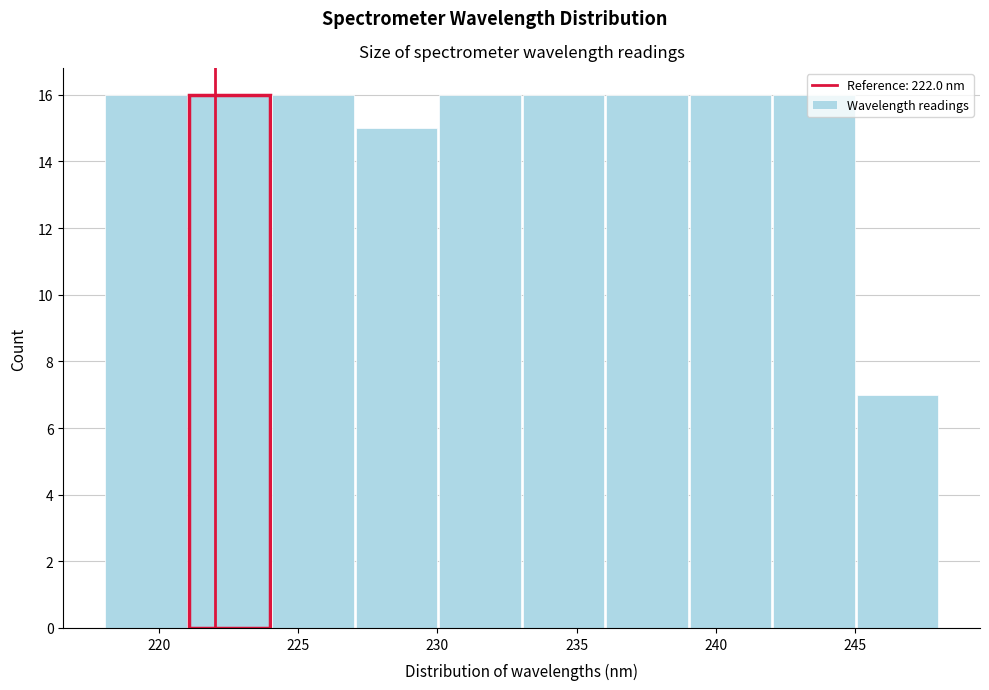

Reading left to right, transcribe this chart: for each bar, give the range it covers on the x-axis and its height. Neither the bar edges nor the heights are printed on the chart, so give them approximately, as read against the axes.

218 to 221: 16
221 to 224: 16
224 to 227: 16
227 to 230: 15
230 to 233: 16
233 to 236: 16
236 to 239: 16
239 to 242: 16
242 to 245: 16
245 to 248: 7